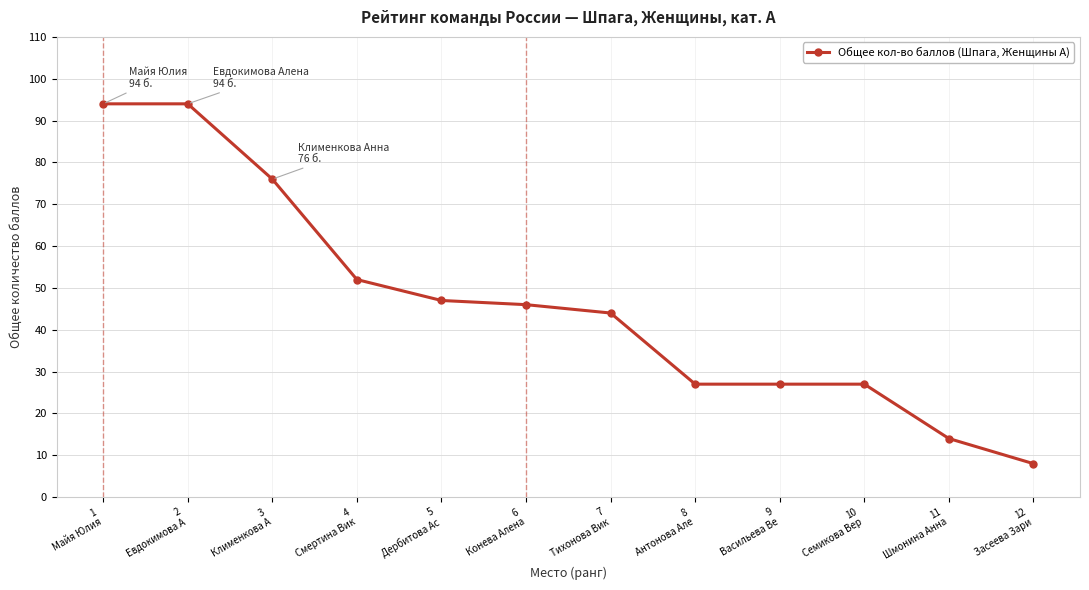

What is the difference between the values at 1
Майя Юлия and 6
Конева Алена?

48